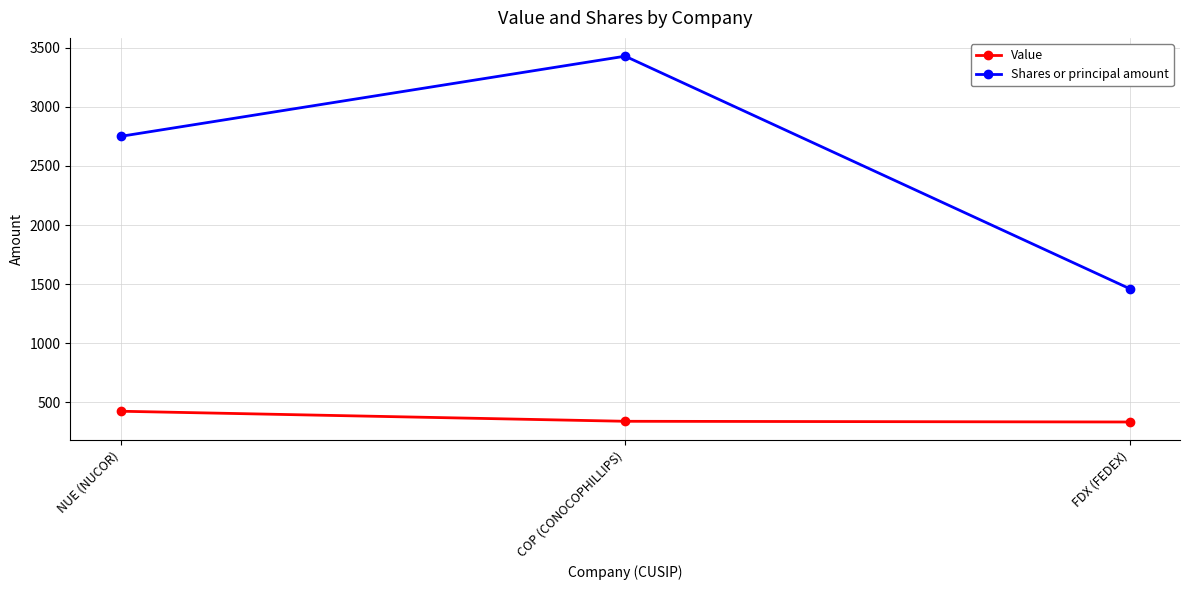

Does the chart have visible grid lines?

Yes